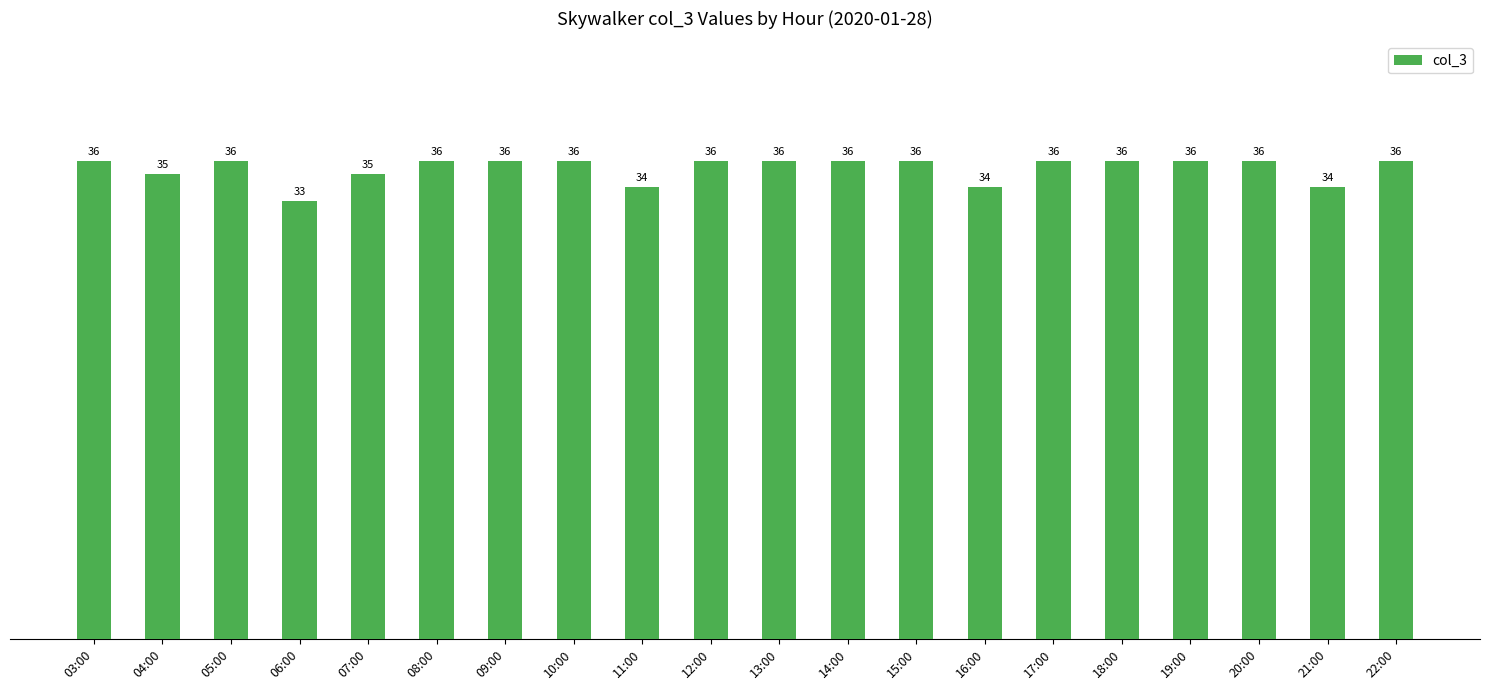

What is the approximate value at 03:00?

36